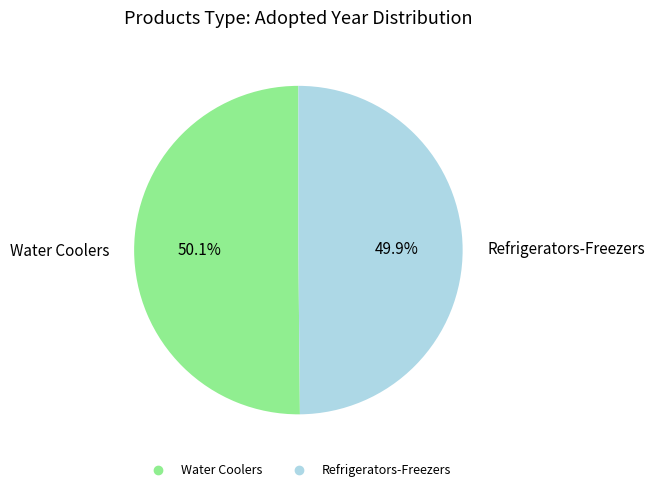

What is the ratio of the value at Water Coolers to the value at Refrigerators-Freezers?

1.0